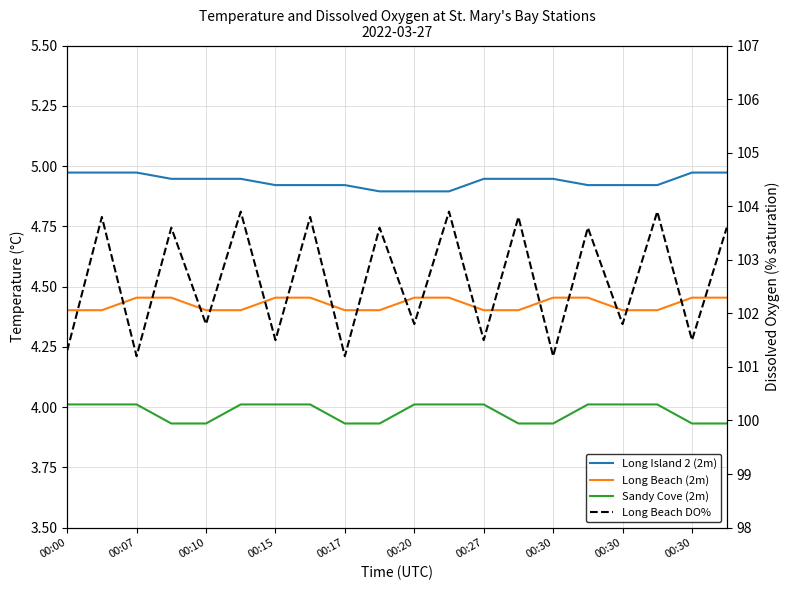

What is the value of the Sandy Cove (2m) point at the 2nd from the left?

4.0